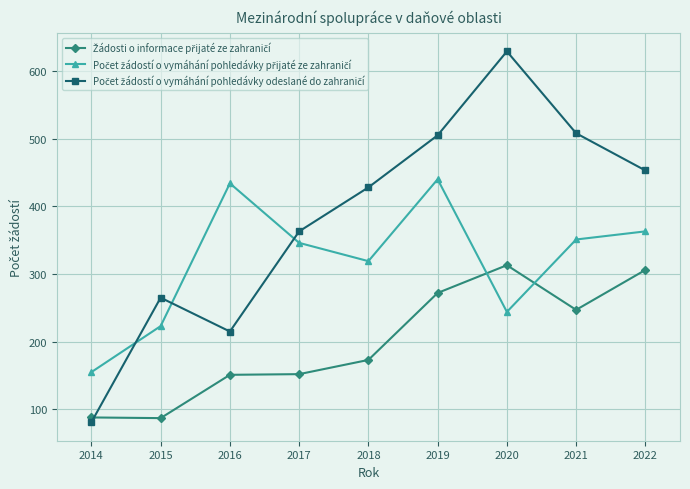

What is the smallest value displayed?

81